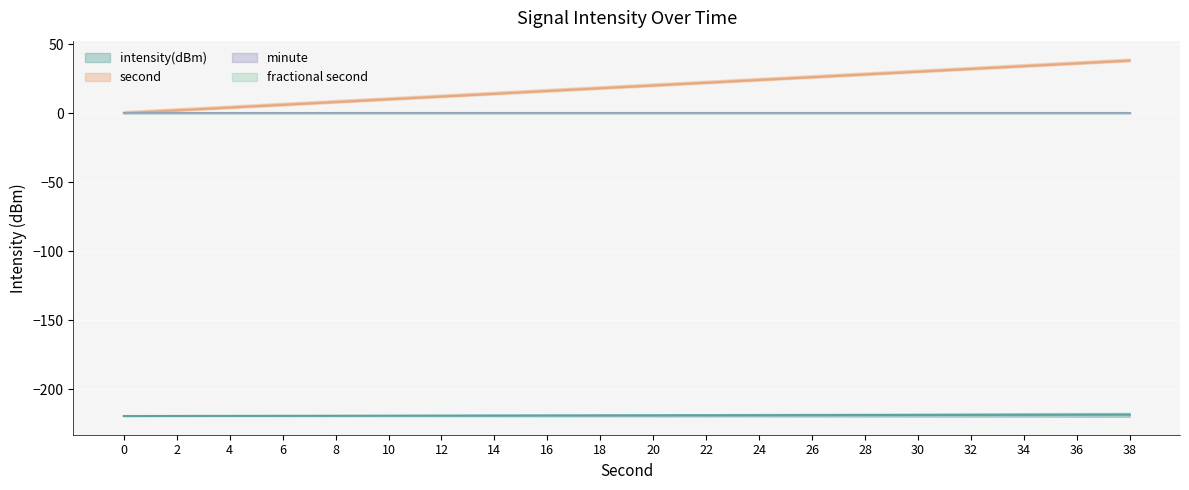

Rank the series by their maximum value, from highest to lowest.

second, minute, fractional second, intensity(dBm)